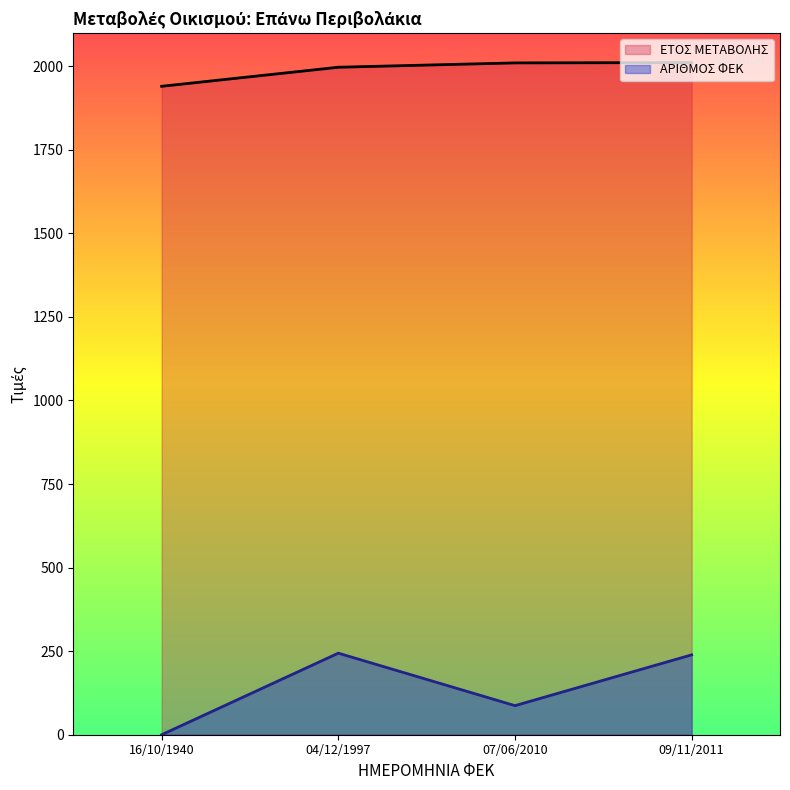

At which label does ΕΤΟΣ ΜΕΤΑΒΟΛΗΣ reach its peak?

09/11/2011